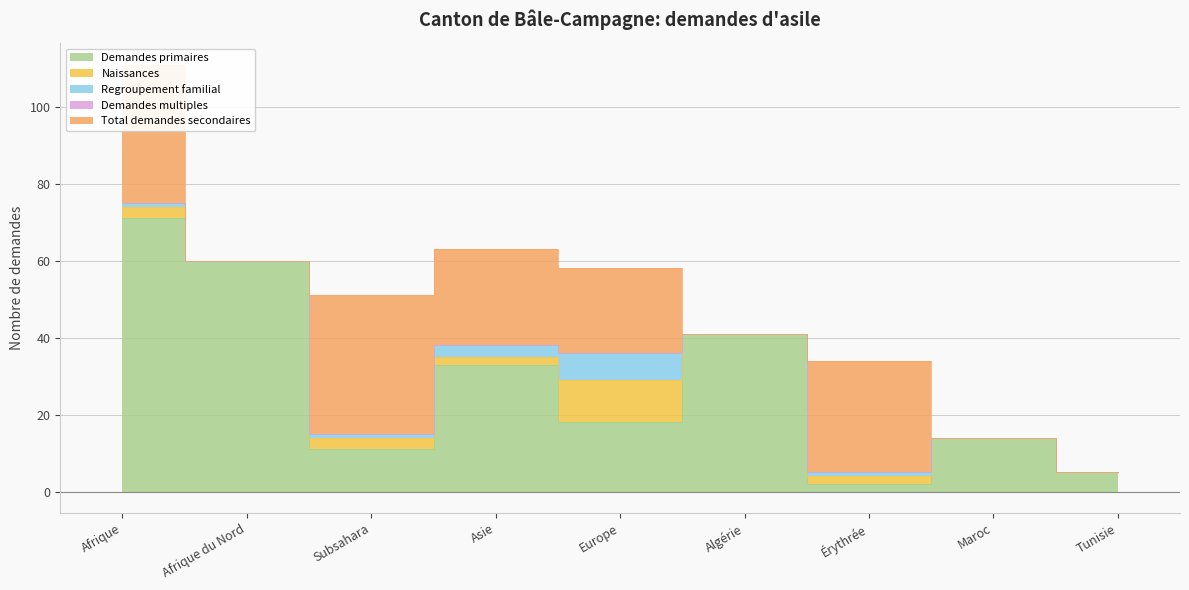

Reading left to right, transcribe all the data shown in this chart.

Demandes primaires: Afrique=71	Afrique du Nord=60	Subsahara=11	Asie=33	Europe=18	Algérie=41	Érythrée=2	Maroc=14	Tunisie=5
Naissances: Afrique=3	Afrique du Nord=0	Subsahara=3	Asie=2	Europe=11	Algérie=0	Érythrée=2	Maroc=0	Tunisie=0
Regroupement familial: Afrique=1	Afrique du Nord=0	Subsahara=1	Asie=3	Europe=7	Algérie=0	Érythrée=1	Maroc=0	Tunisie=0
Demandes multiples: Afrique=0	Afrique du Nord=0	Subsahara=0	Asie=0	Europe=0	Algérie=0	Érythrée=0	Maroc=0	Tunisie=0
Total demandes secondaires: Afrique=36	Afrique du Nord=0	Subsahara=36	Asie=25	Europe=22	Algérie=0	Érythrée=29	Maroc=0	Tunisie=0